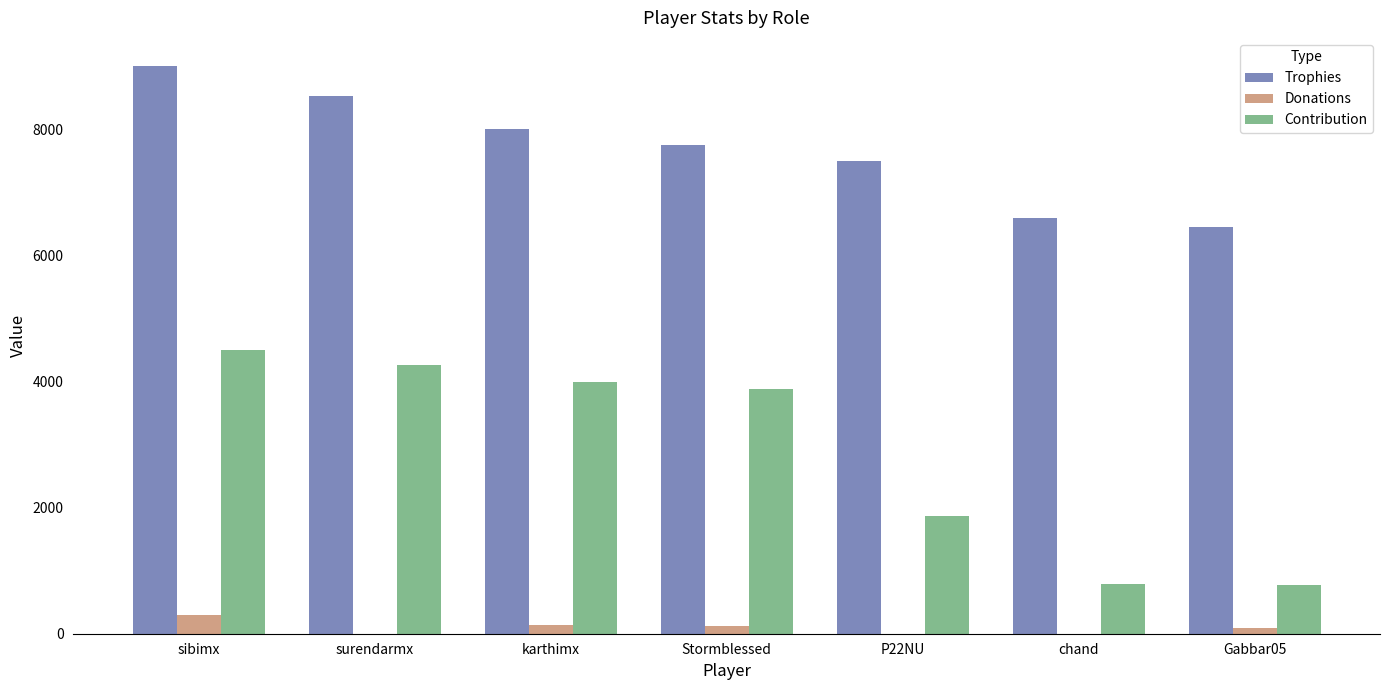

Are the bars horizontal?

No